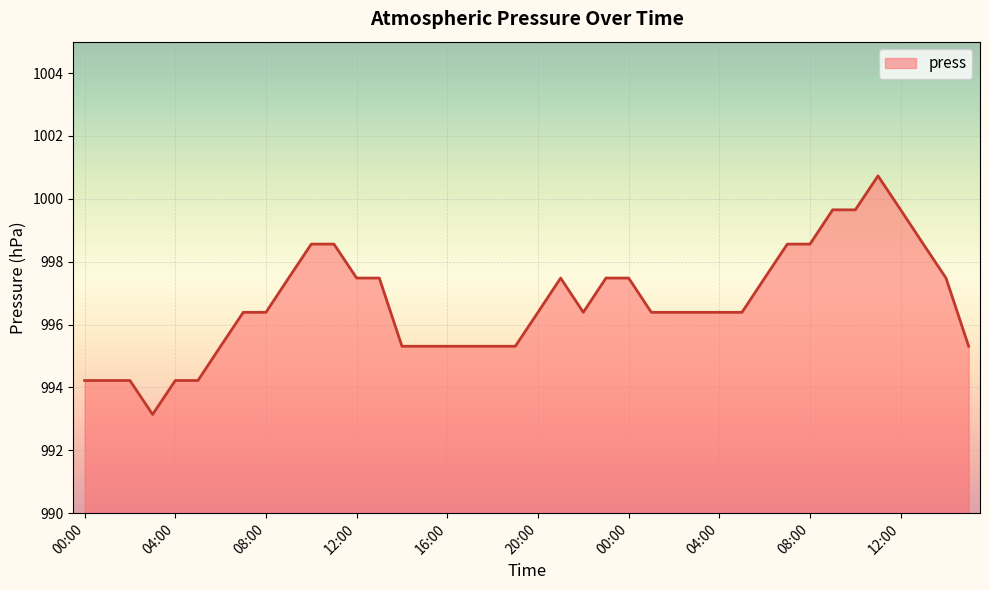

What is the greatest value displayed?

1000.7